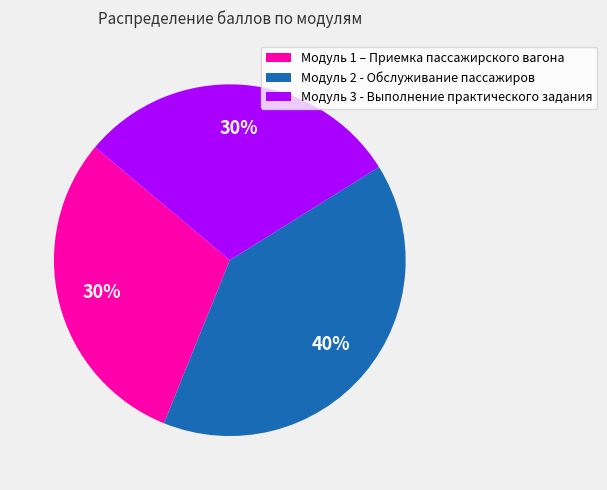

Is there any slice that represents more than half of the pie?

No